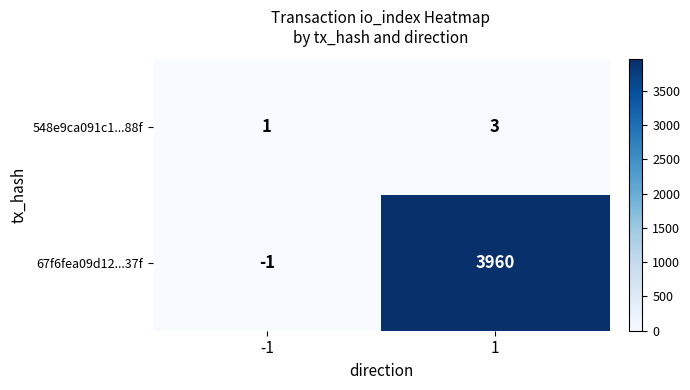

Which series has the largest total across all categories?

67f6fea09d12...37f